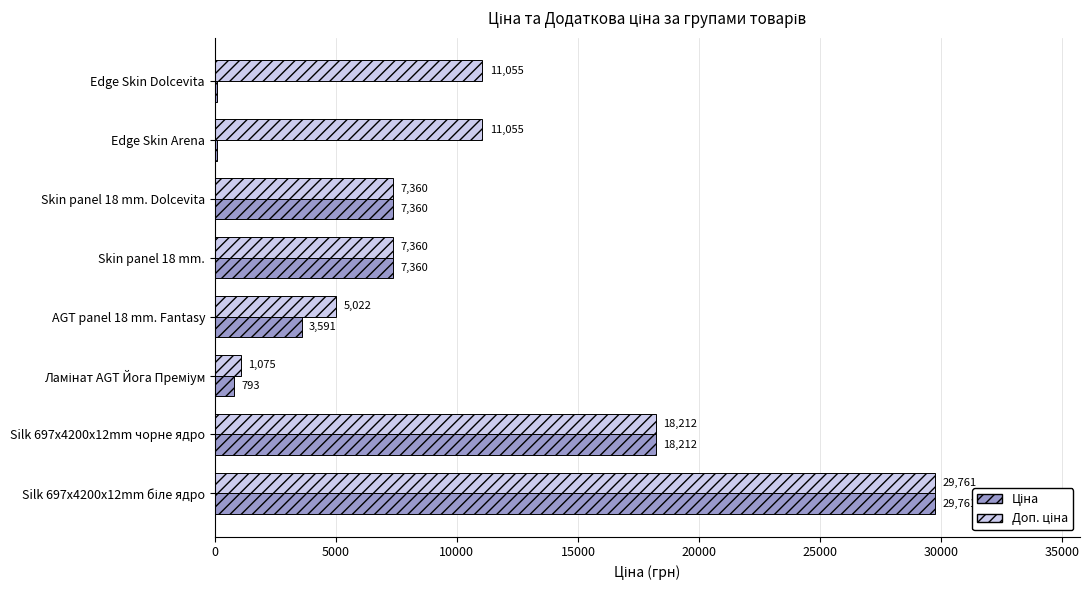

What is the total value across all series at Silk 697x4200x12mm чорне ядро?

36424.0